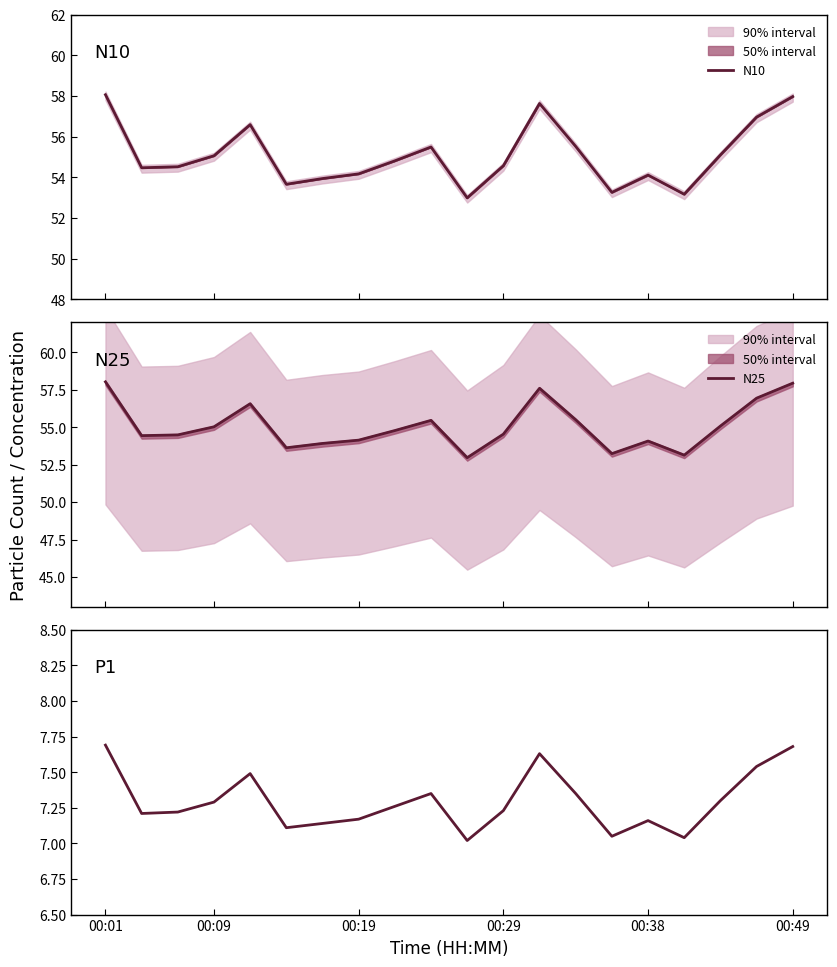

What is the lowest value of the N10 series?

53.0